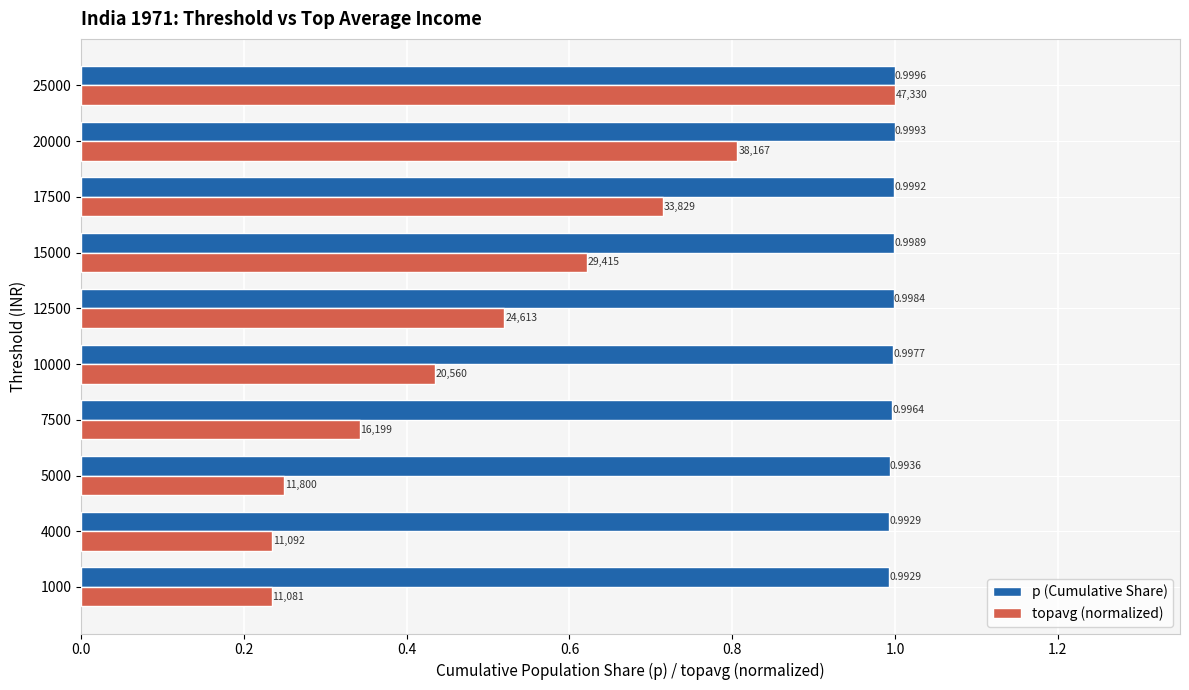

Is the value of topavg (normalized) at 5000 greater than the value of p (Cumulative Share) at 12500?

No